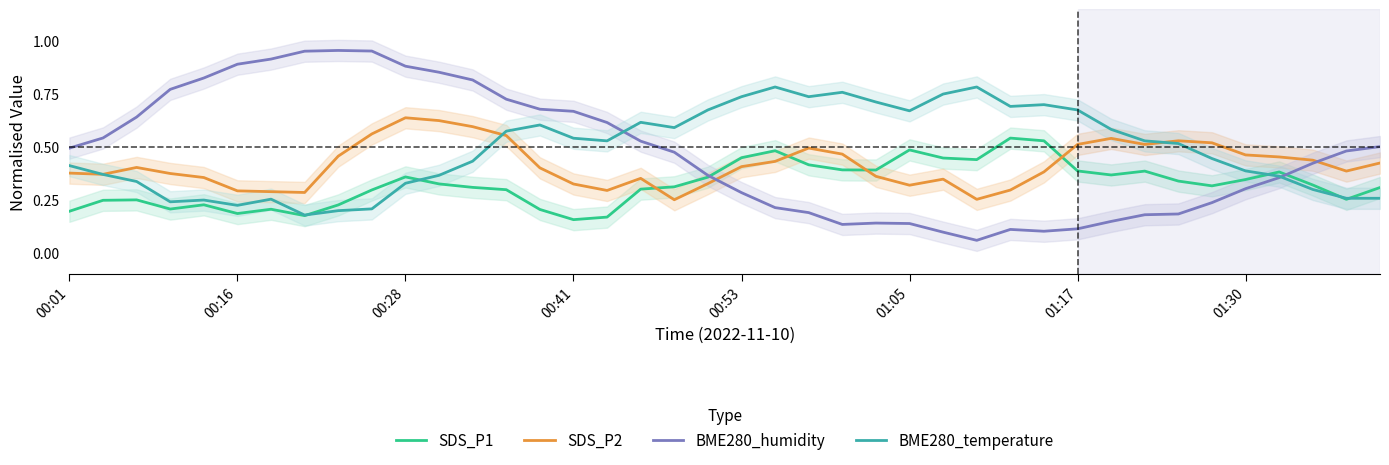

True or false: BME280_temperature has a value of 1.1 at 01:05.

False